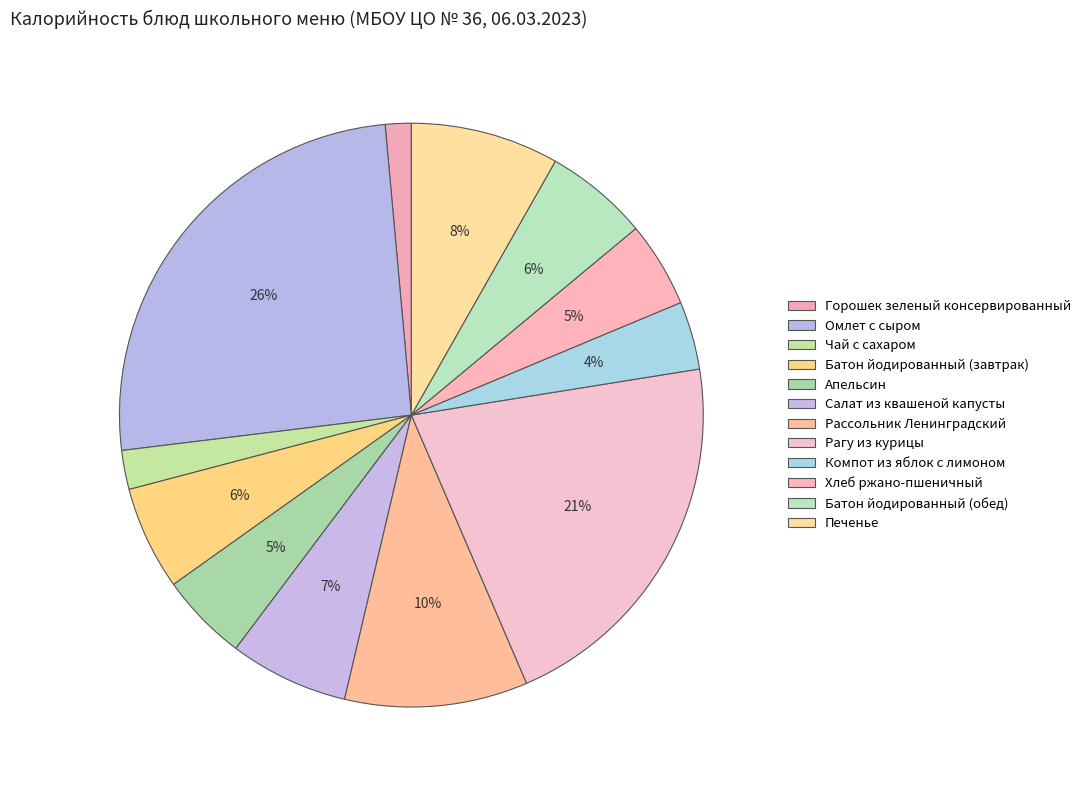

How many segments does this pie chart have?

12